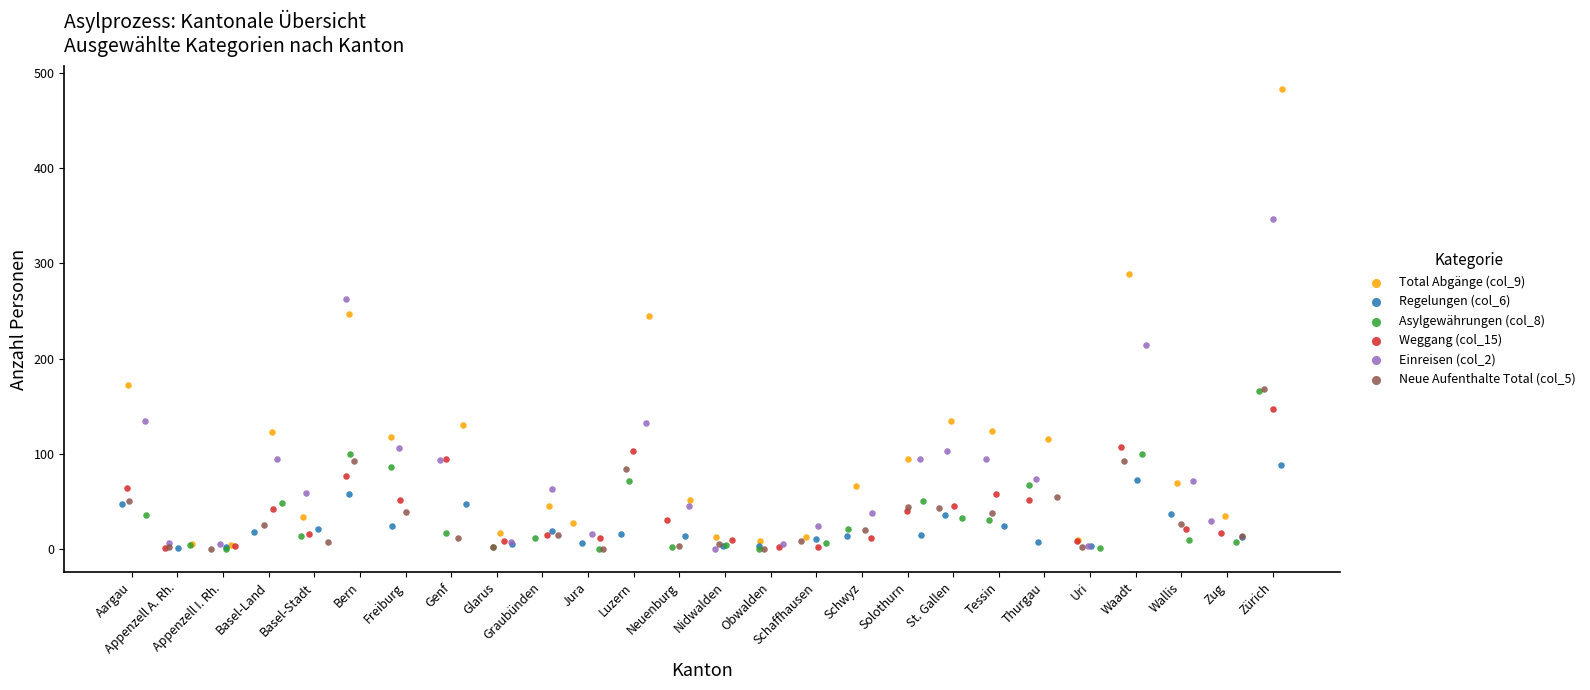

What are all the series names shown in the legend?

Total Abgänge (col_9), Regelungen (col_6), Asylgewährungen (col_8), Weggang (col_15), Einreisen (col_2), Neue Aufenthalte Total (col_5)